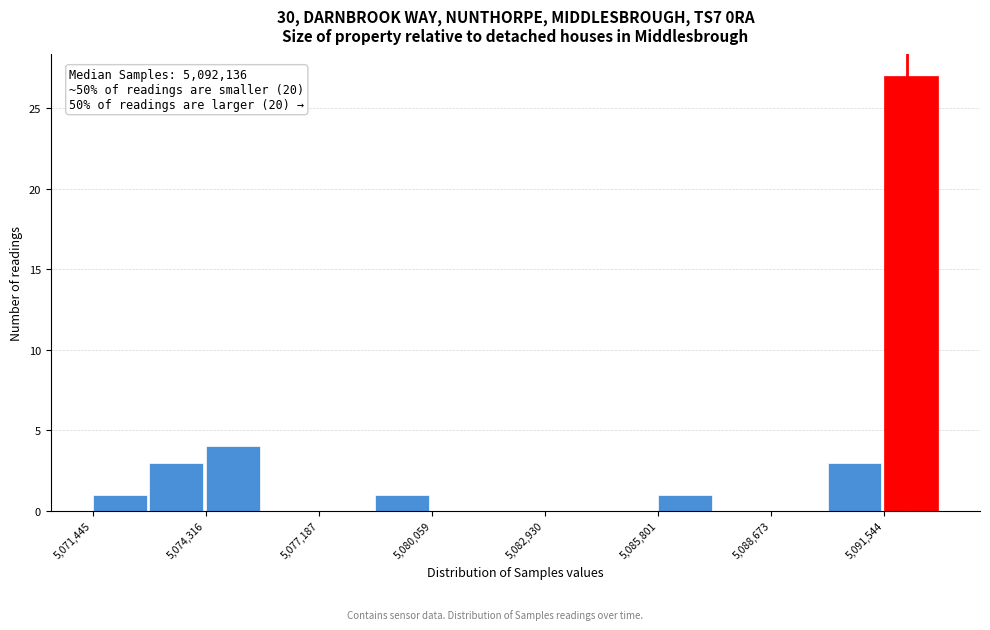

Read against the x-axis, roughly where is the centre of the tallest bar?

5092000